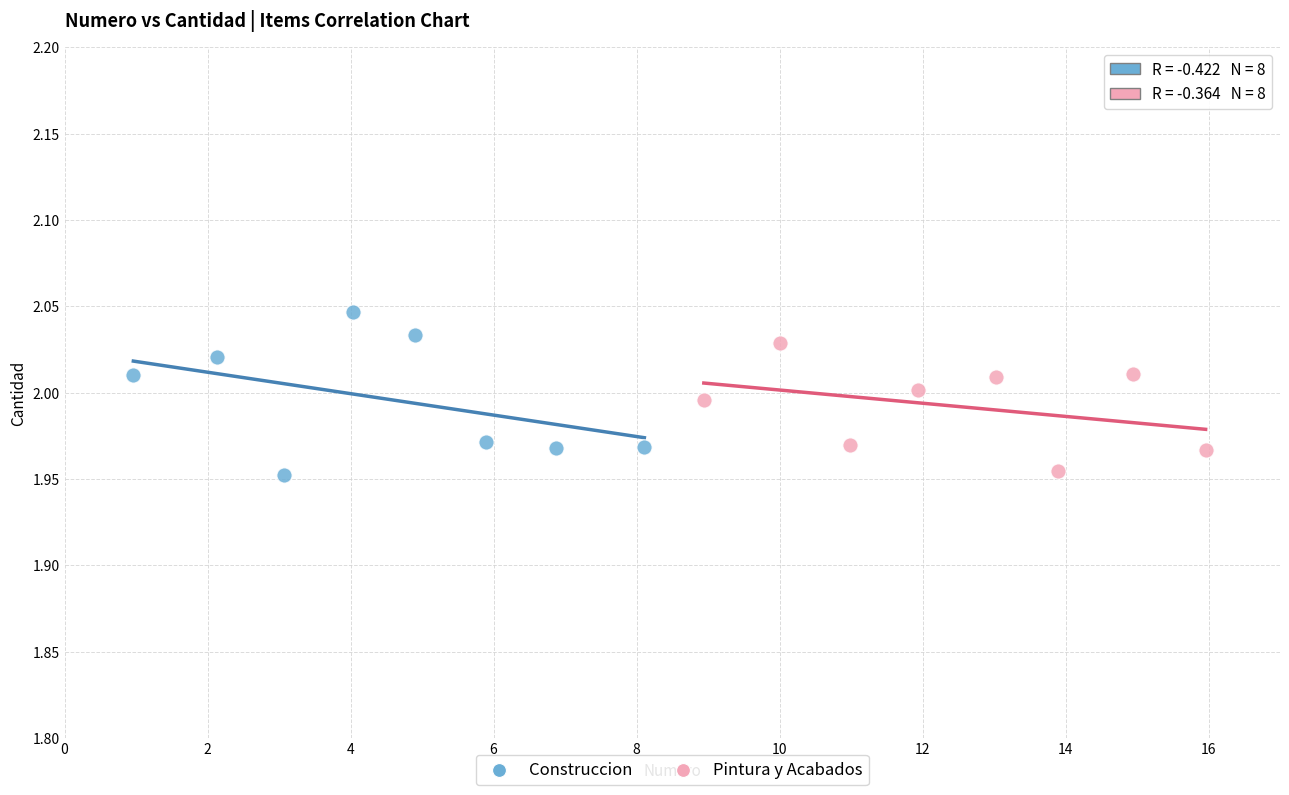

Which series reaches the maximum Y coordinate?

Construccion